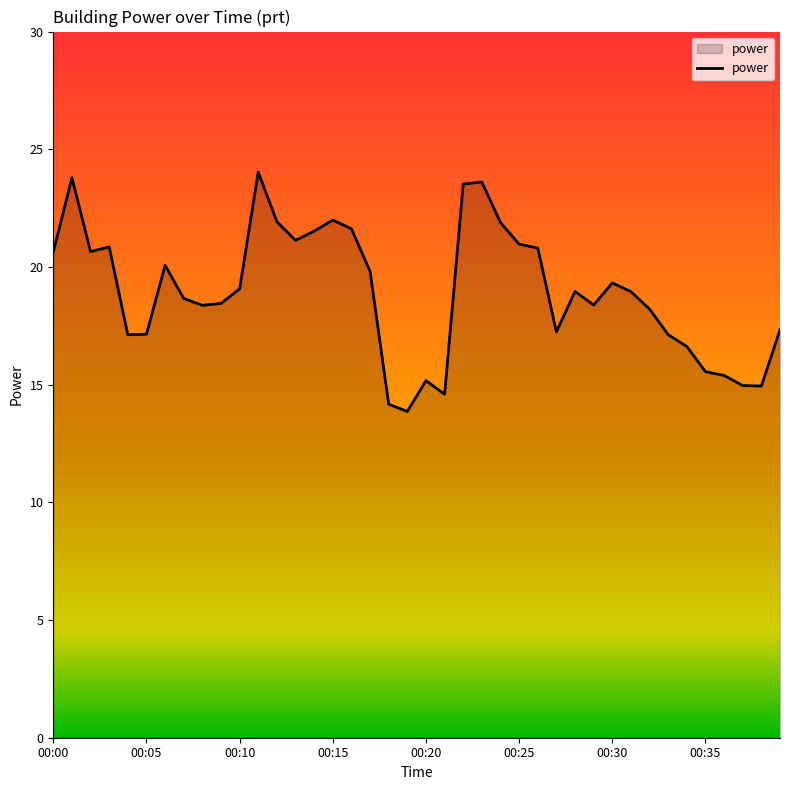

What is the difference between the maximum and minimum values?

10.2